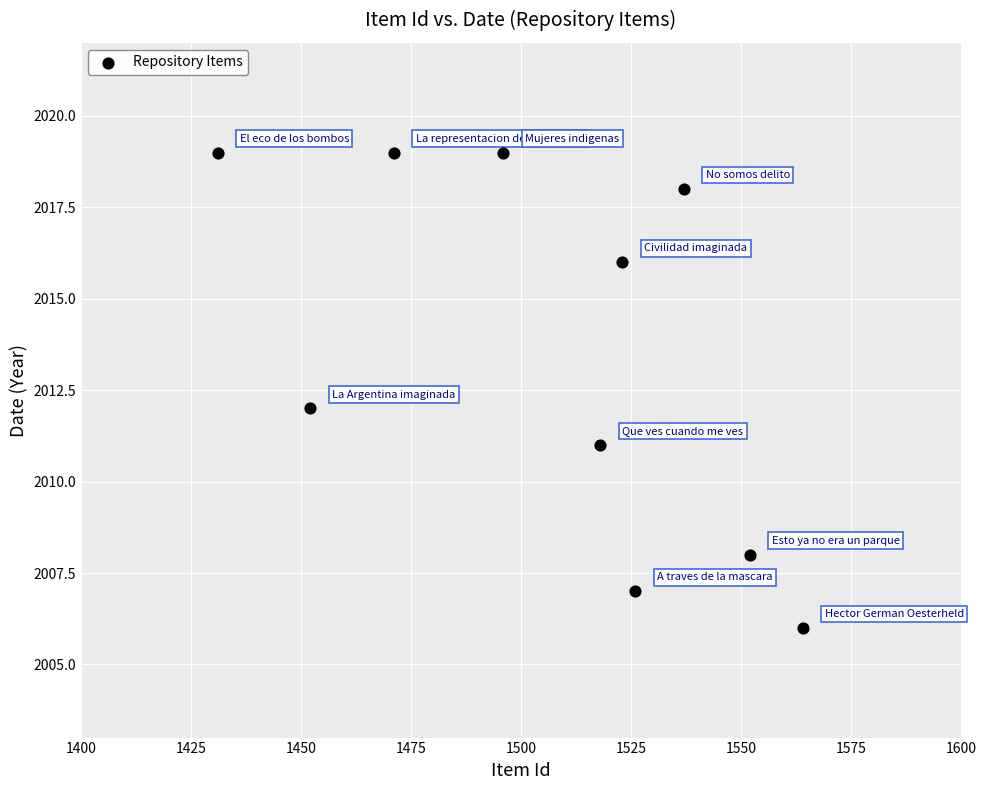

What is the average X value?

1507